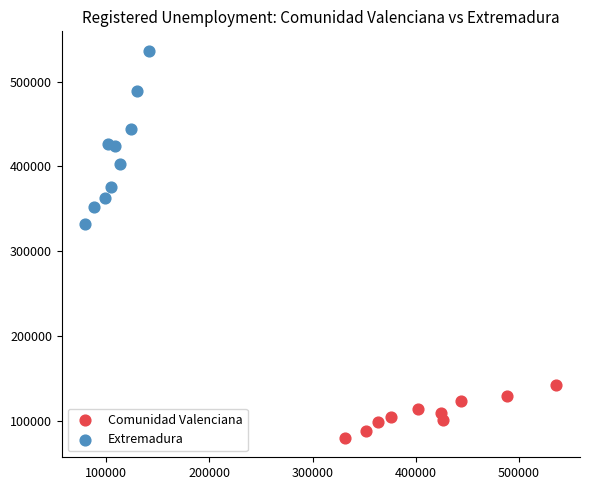

Which series contains the lowest Y value?

Comunidad Valenciana